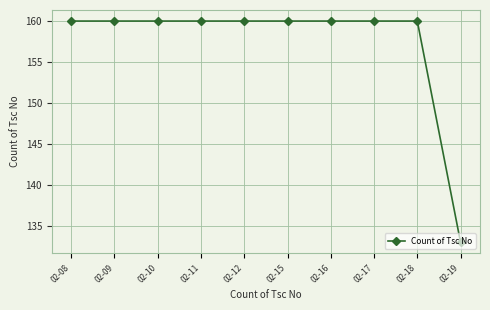

The value at 02-11 is 160. True or false?

True